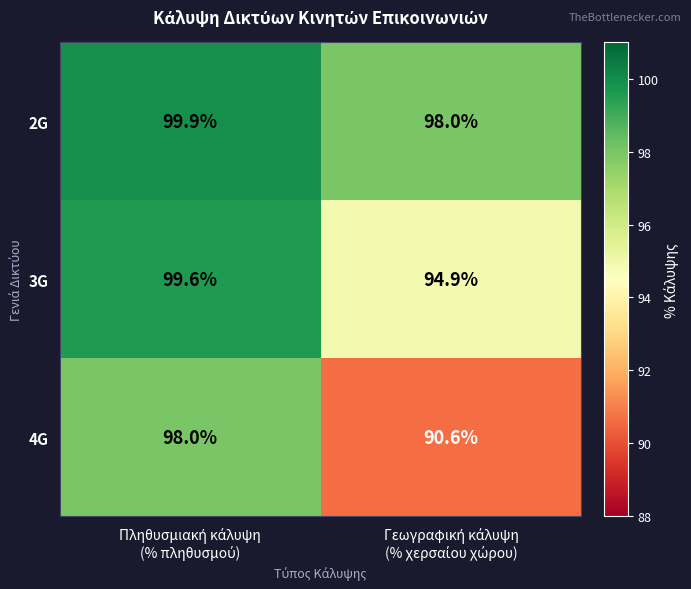

What is the difference between the maximum and minimum values in the 2G series?

1.9